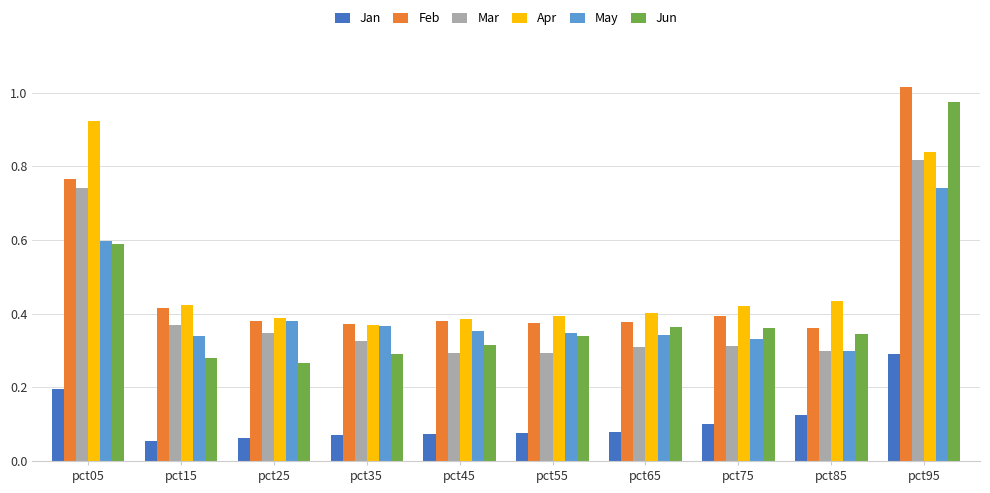

At which label does Mar reach its peak?

pct95